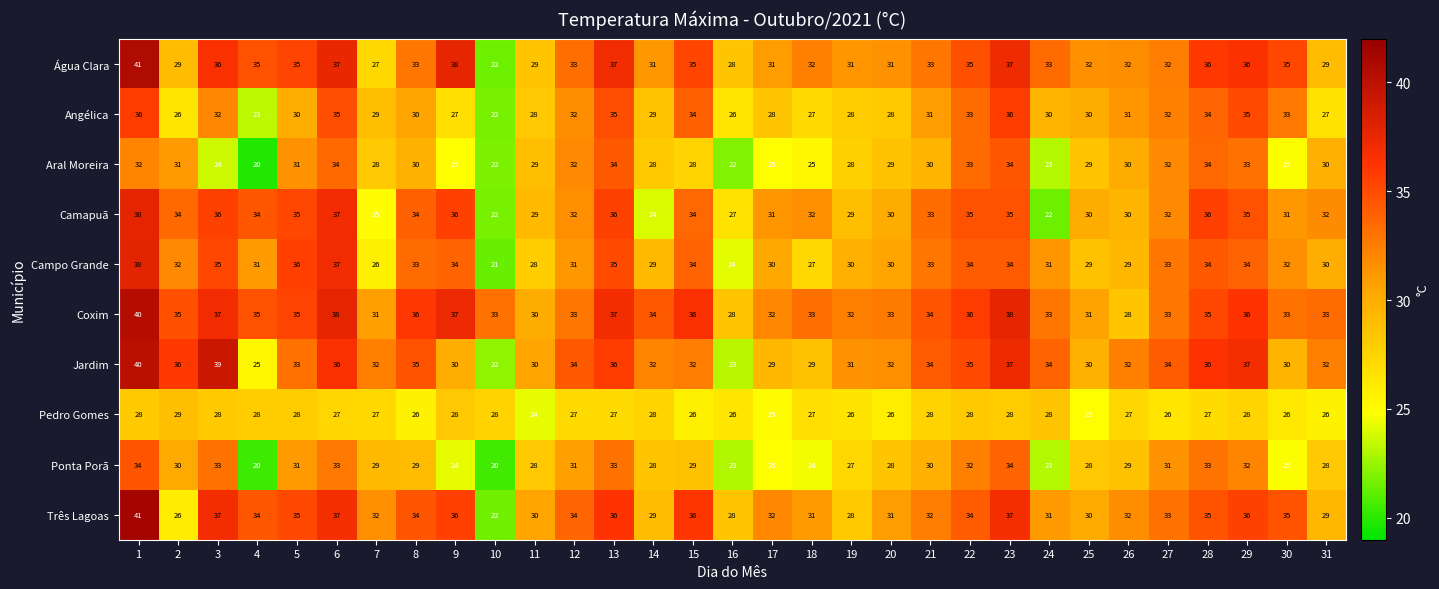

What is the maximum value shown in the chart?

41